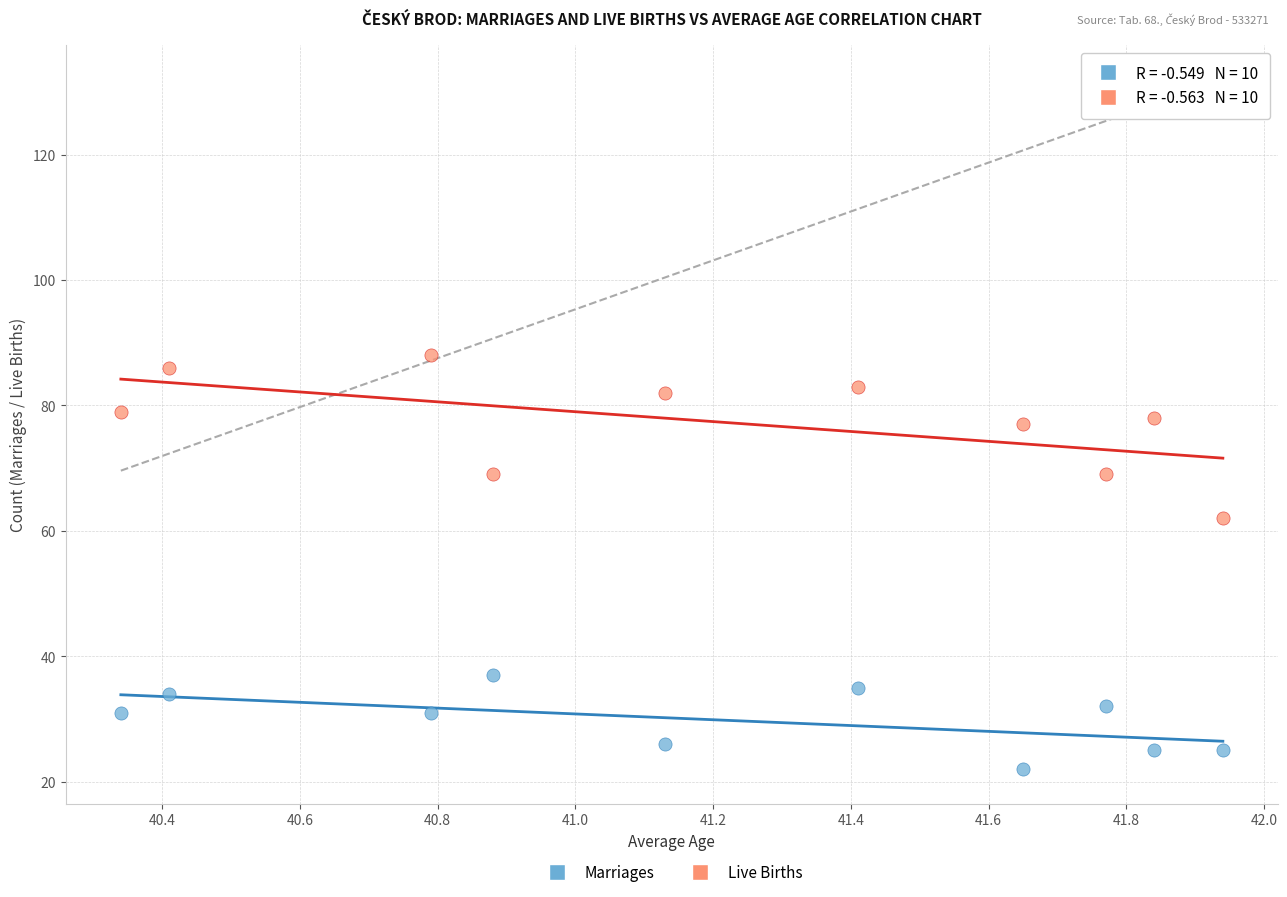

Which series has the largest Y range (max minus min)?

Live Births